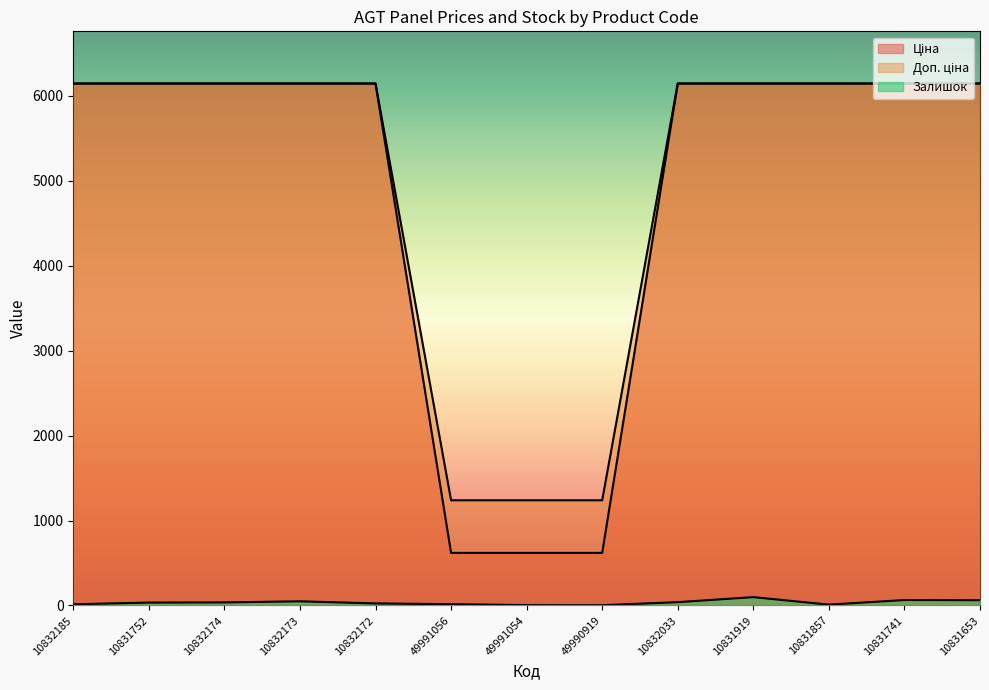

What is the difference between the highest and lowest values at 10831857?

6133.2